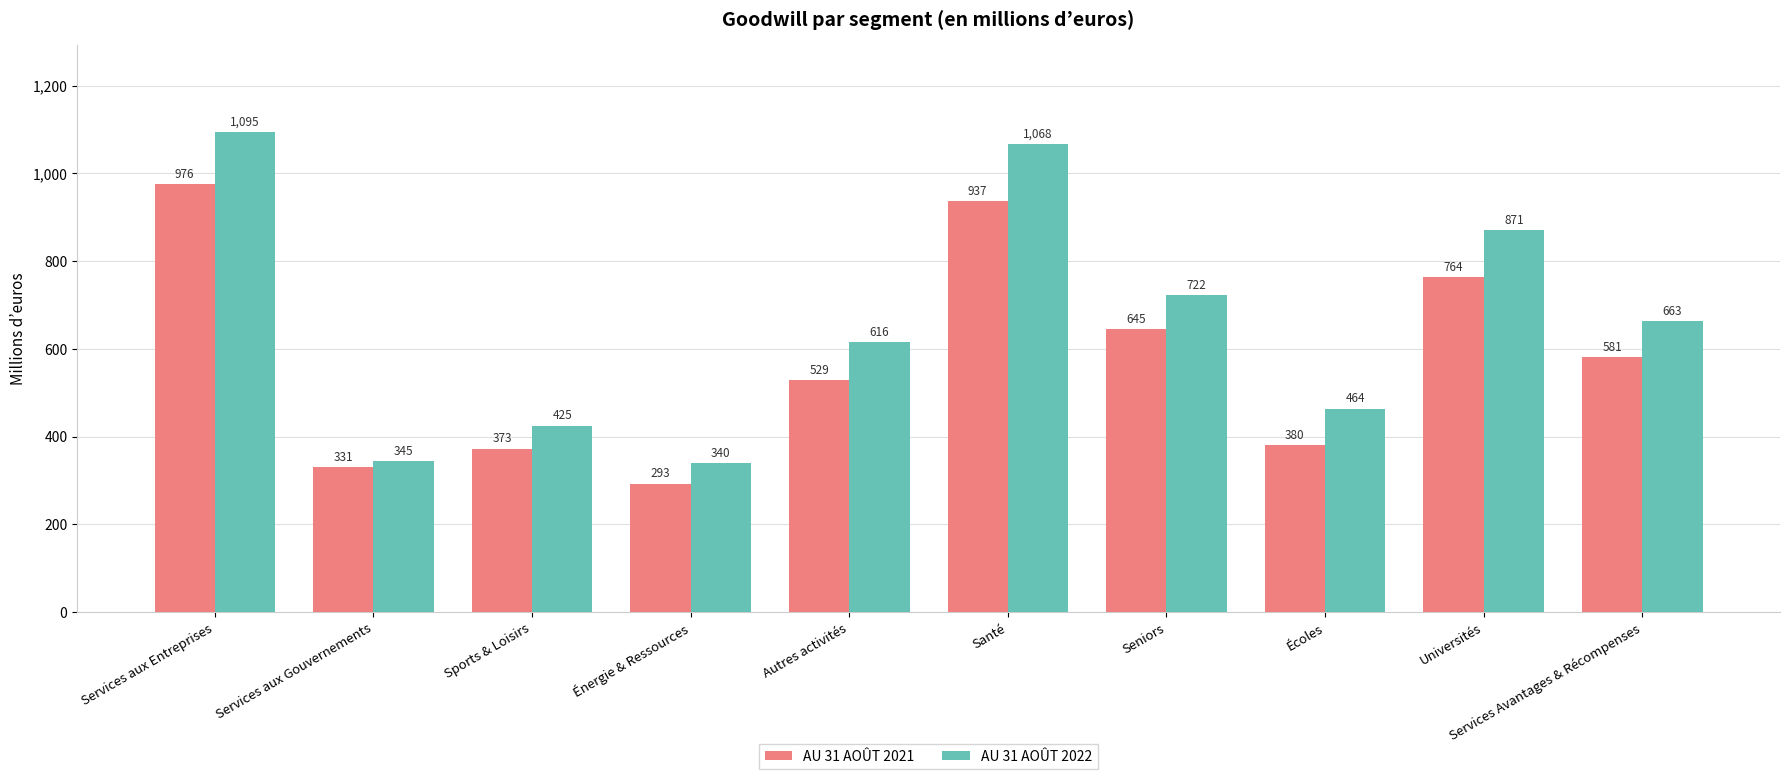

What position from the right is Services Avantages & Récompenses?

1